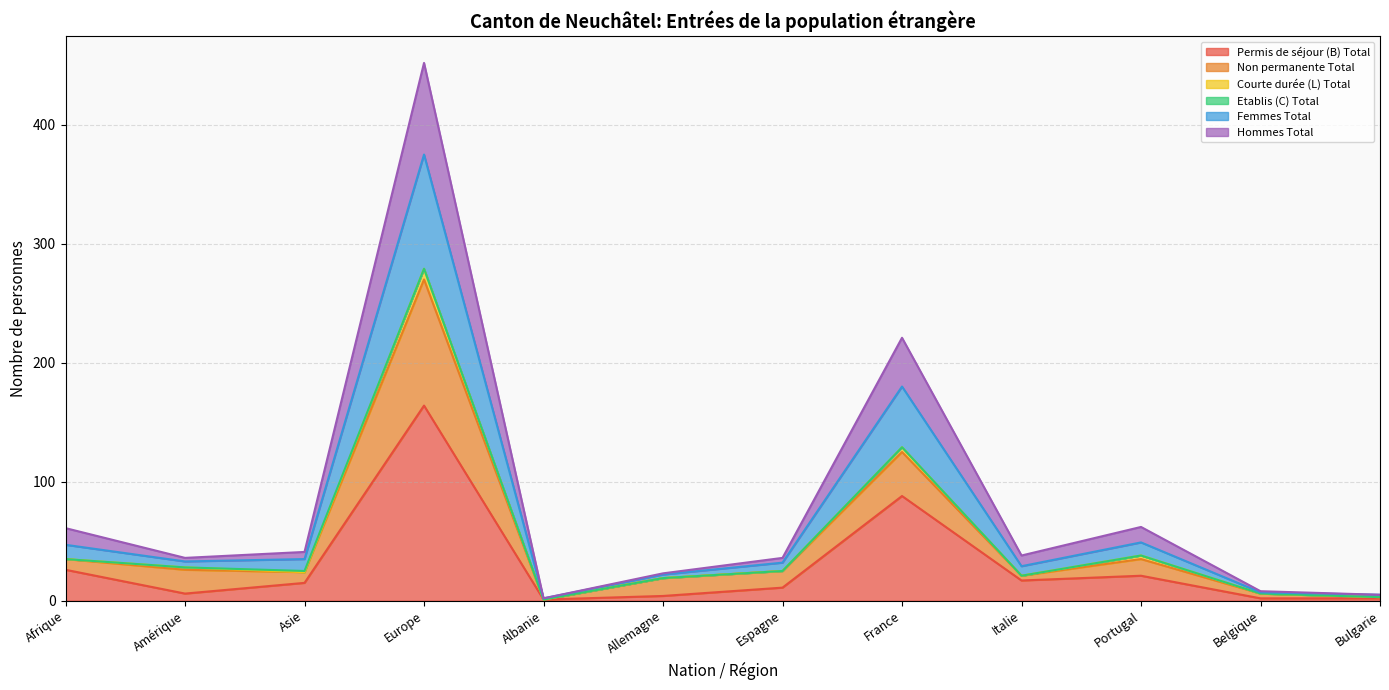

At which label does Permis de séjour (B) Total reach its peak?

Europe